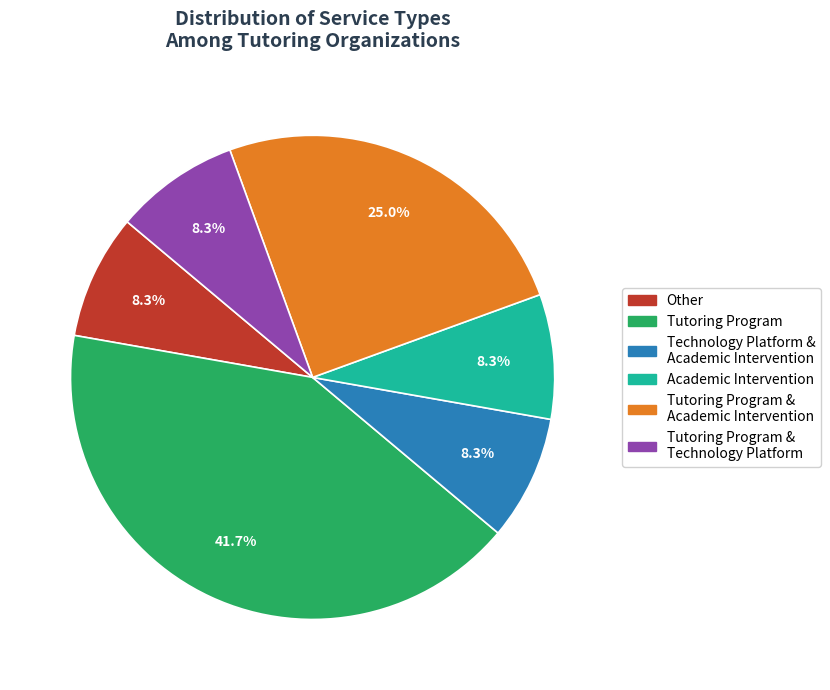

Does any single category account for the majority?

No